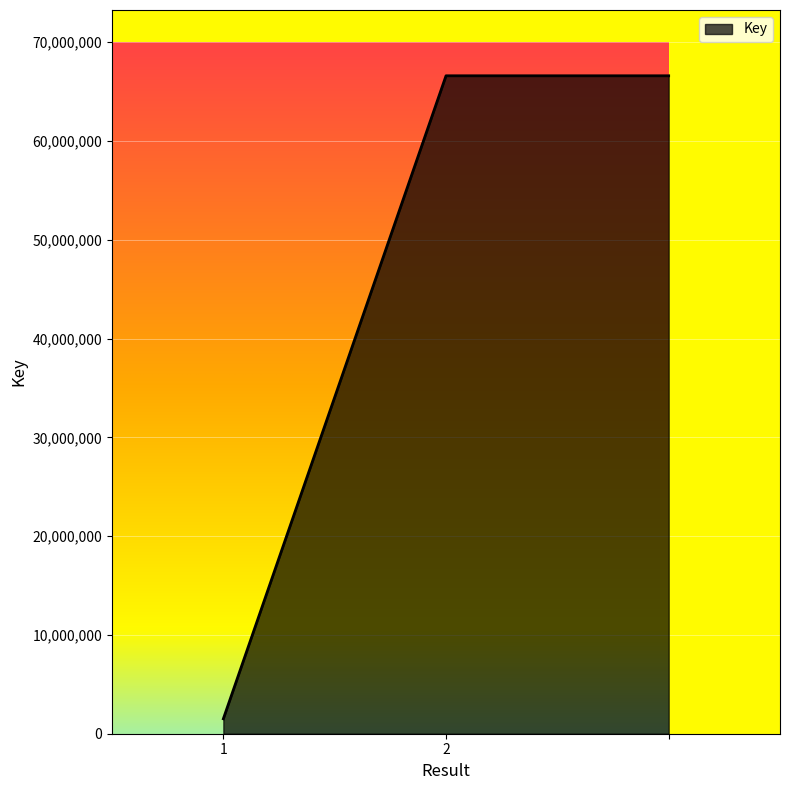

What is the greatest value displayed?

66598463